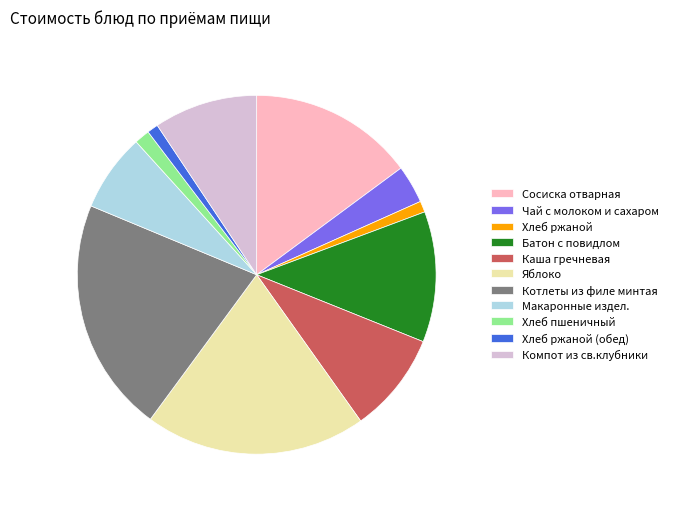

Is it true that Хлеб ржаной is 1% of the pie?

True